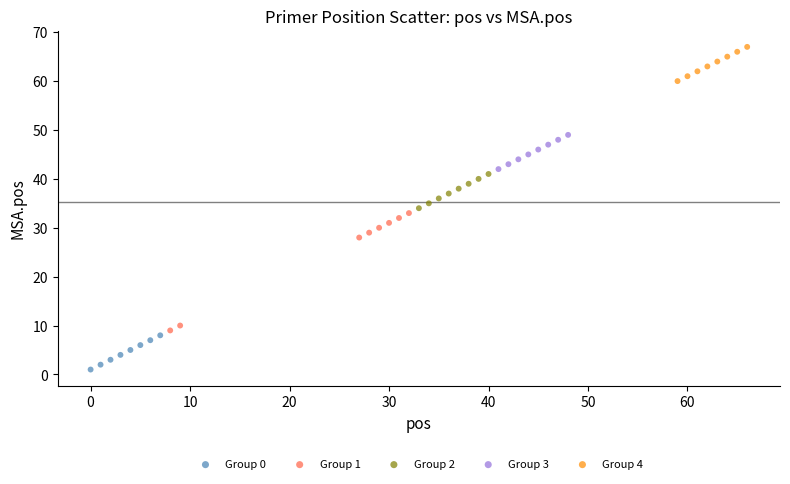

Which series contains the lowest Y value?

Group 0